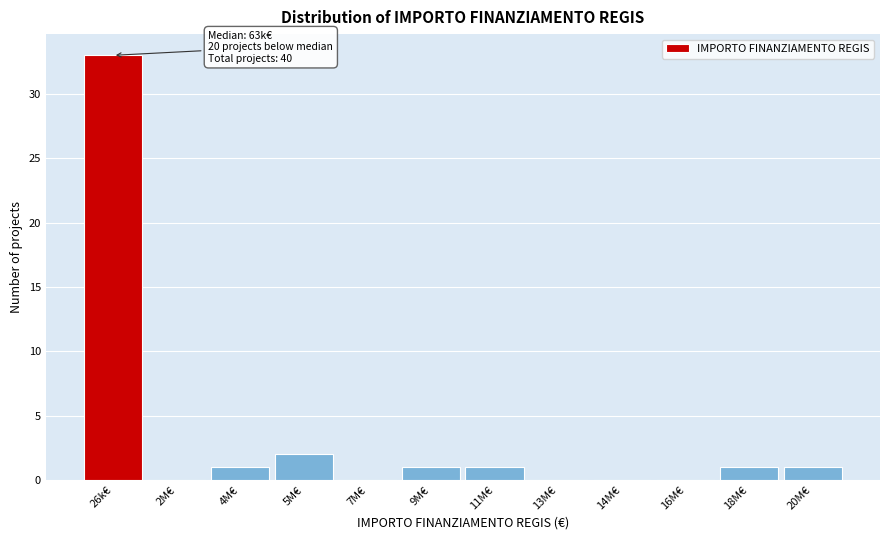

Reading left to right, what are all the values shown in this chart?

26k€=33	2M€=0	4M€=1	5M€=2	7M€=0	9M€=1	11M€=1	13M€=0	14M€=0	16M€=0	18M€=1	20M€=1